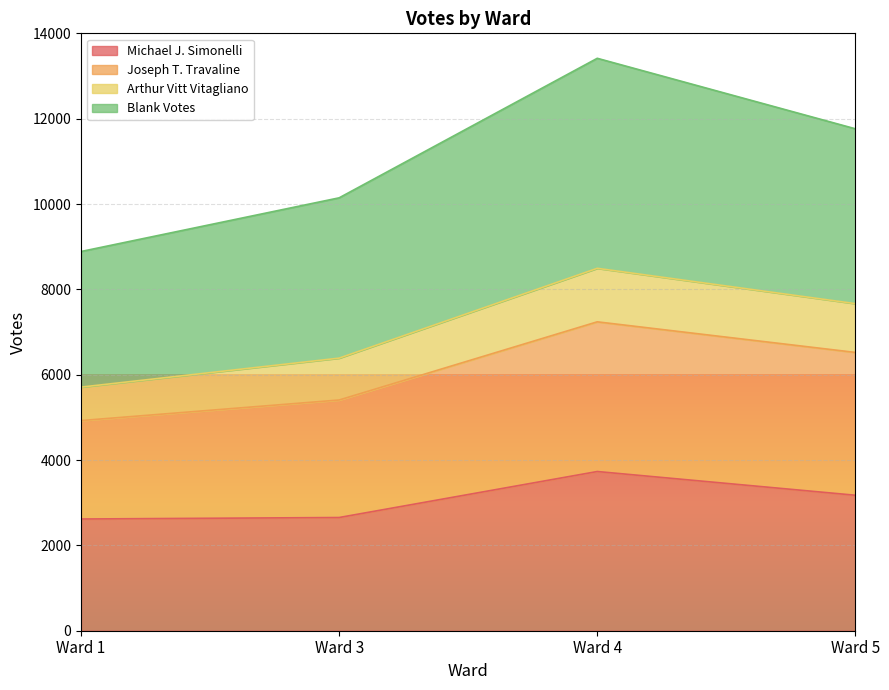

At which category is the sum across all series the highest?

Ward 4